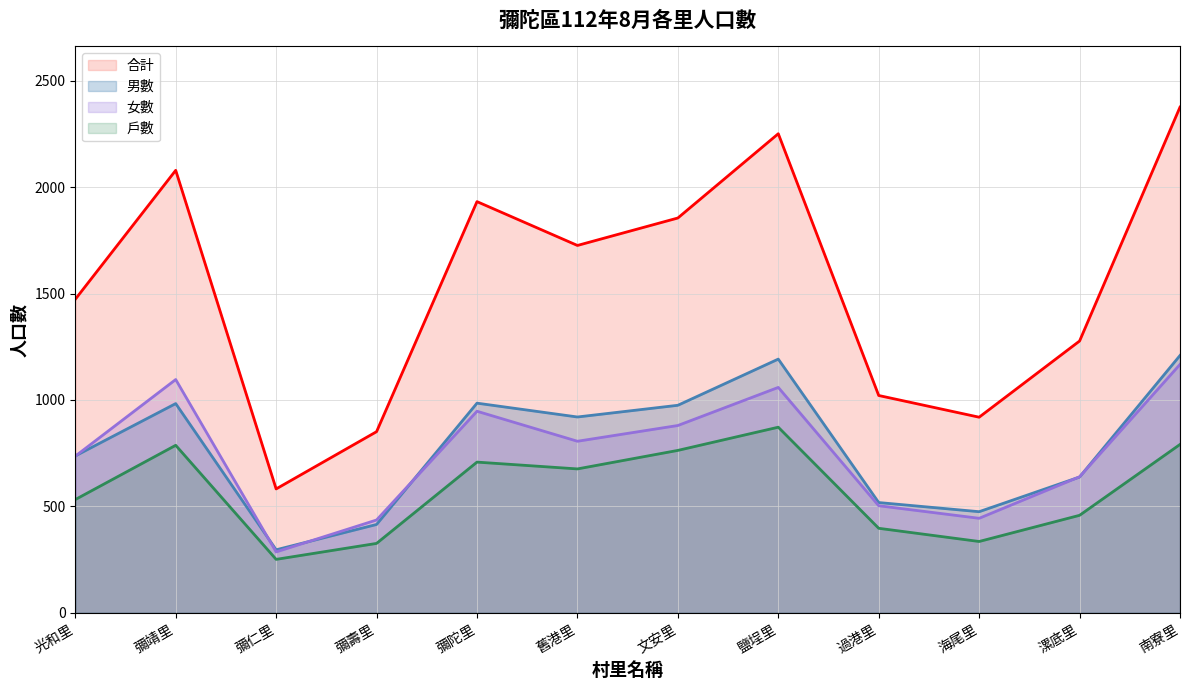

Does the chart have visible grid lines?

Yes